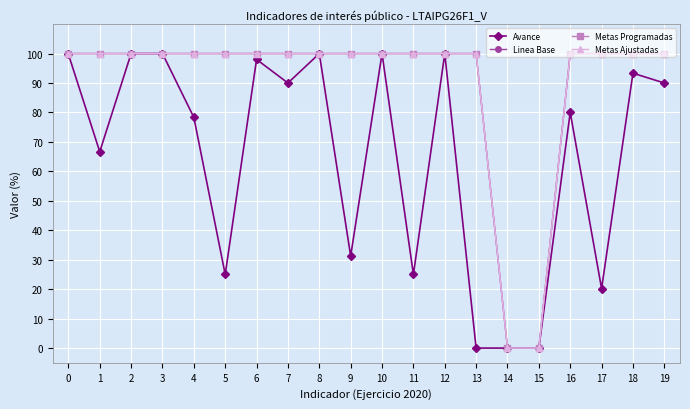

True or false: Metas Ajustadas and Avance intersect in this chart.

False